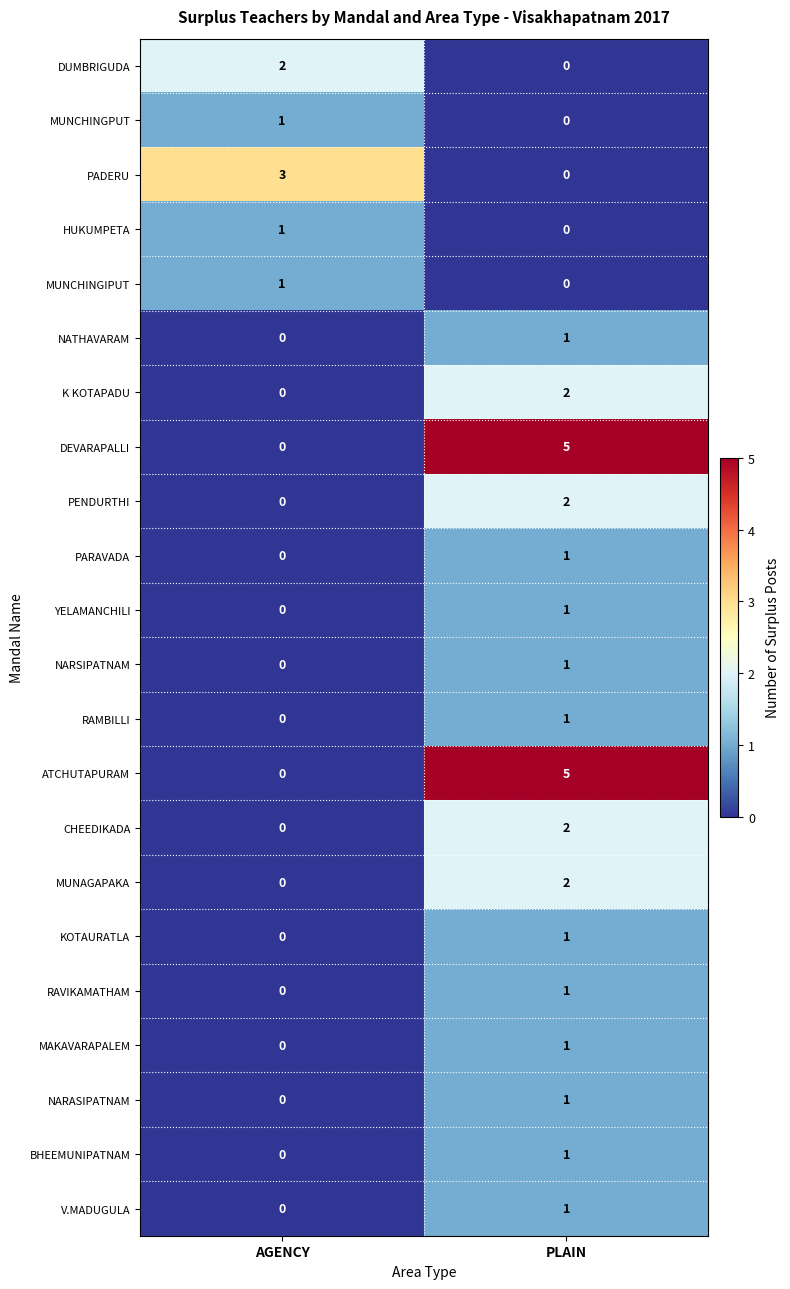

Which category has the highest value across all series?

PLAIN